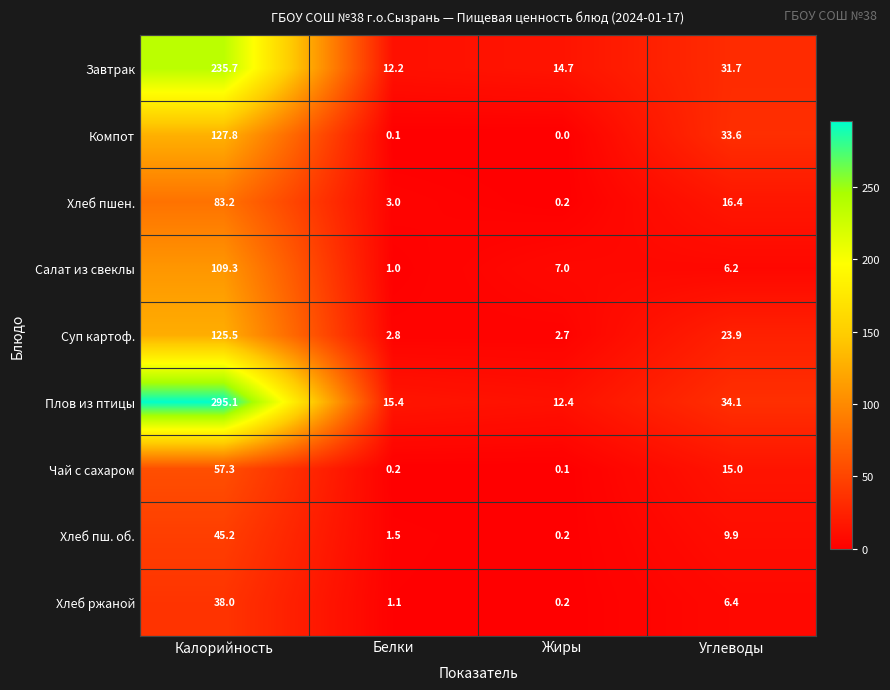

The Чай с сахаром series shows 0.1 at Жиры. True or false?

True